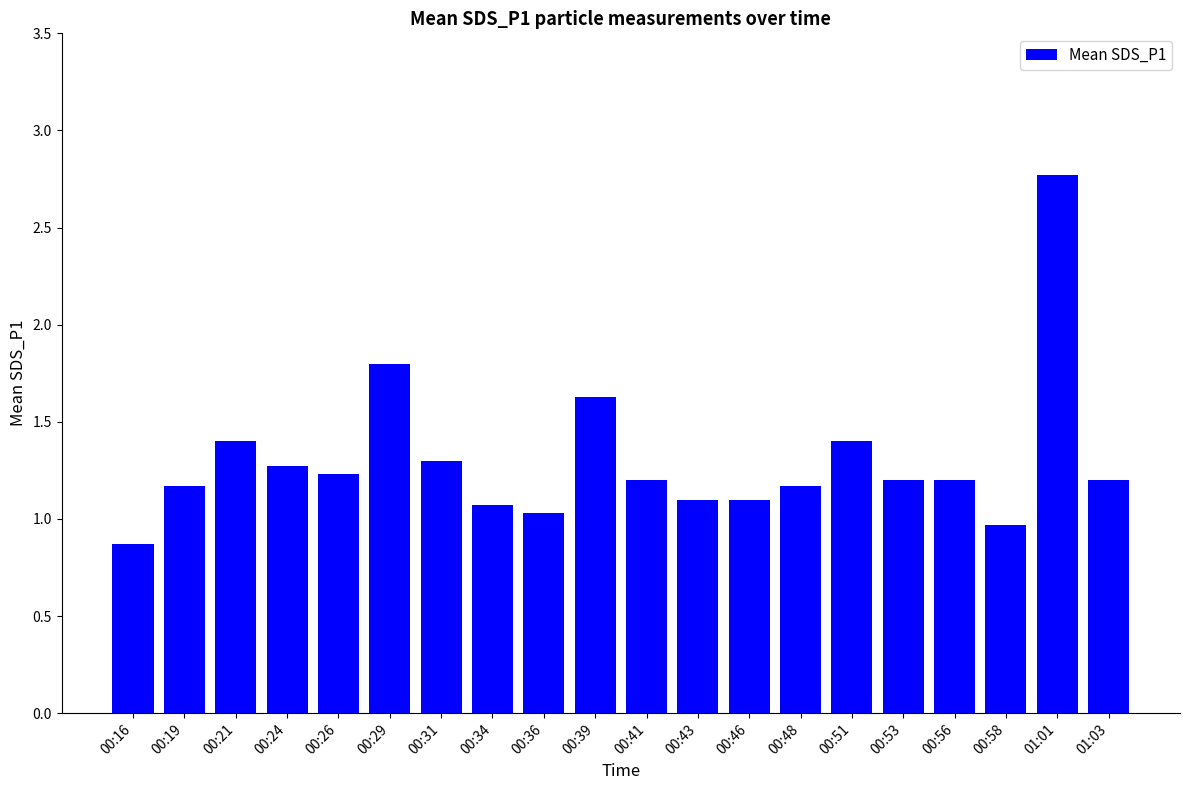

What is the maximum value shown in the chart?

2.8